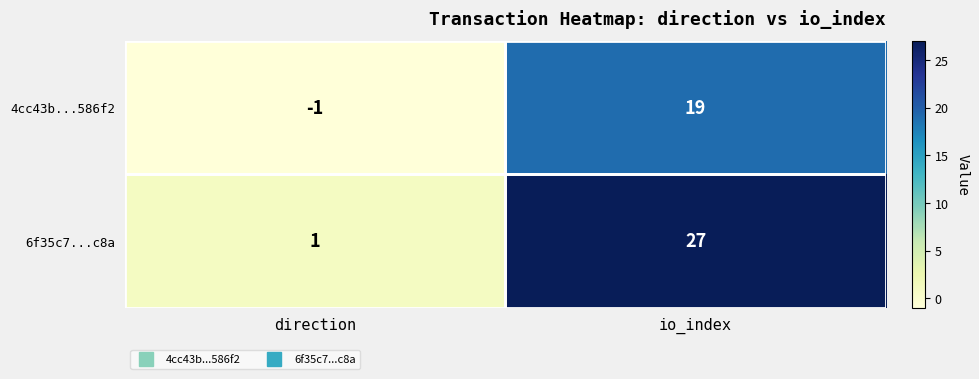

Rank the series by their average value, from lowest to highest.

4cc43b...586f2, 6f35c7...c8a